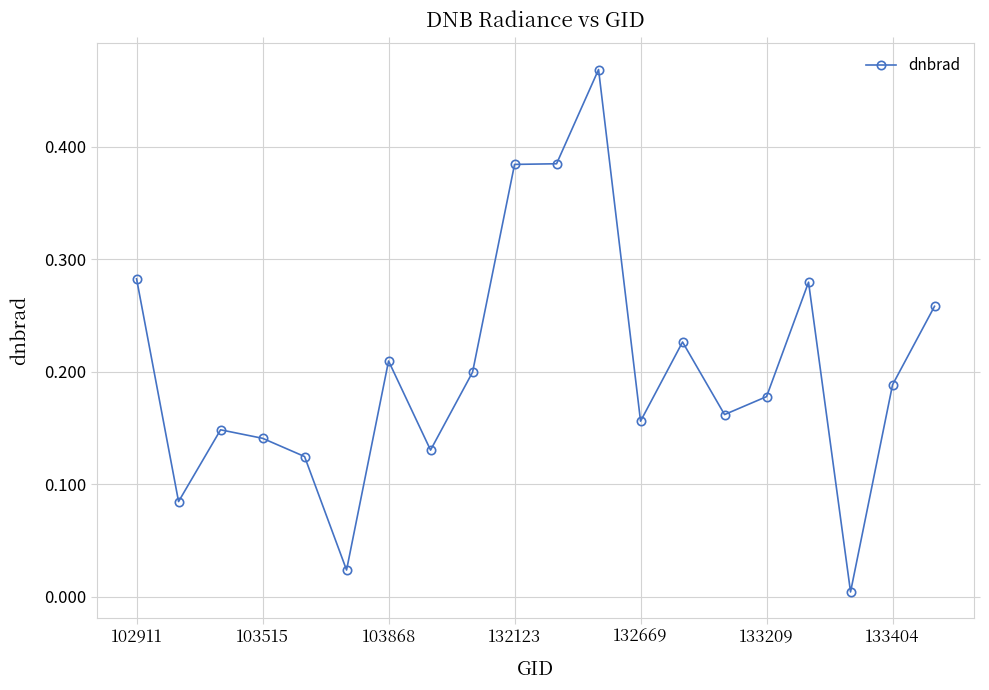

True or false: there are more than 2 points higher than both neighbors.

True